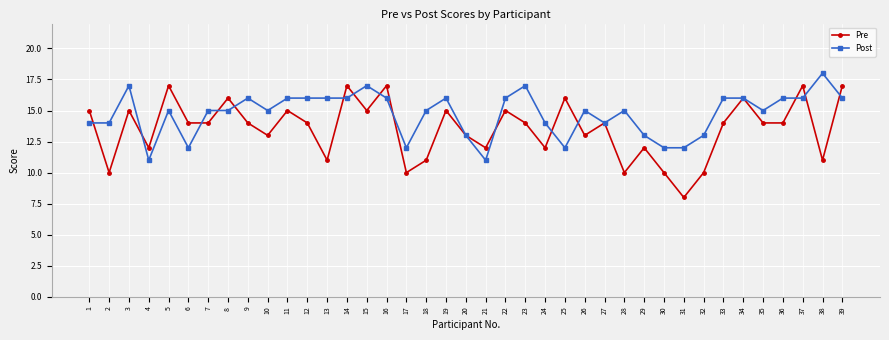

What is the difference between the second highest and minimum values in the Pre series?

9